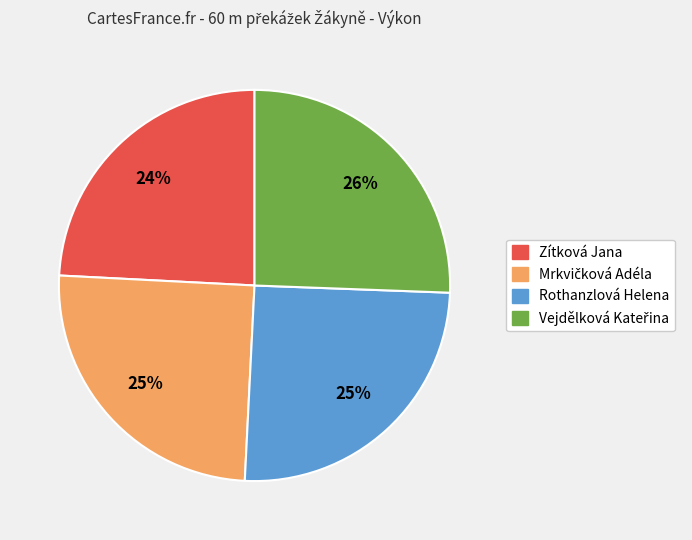

Count the number of slices in the pie.

4